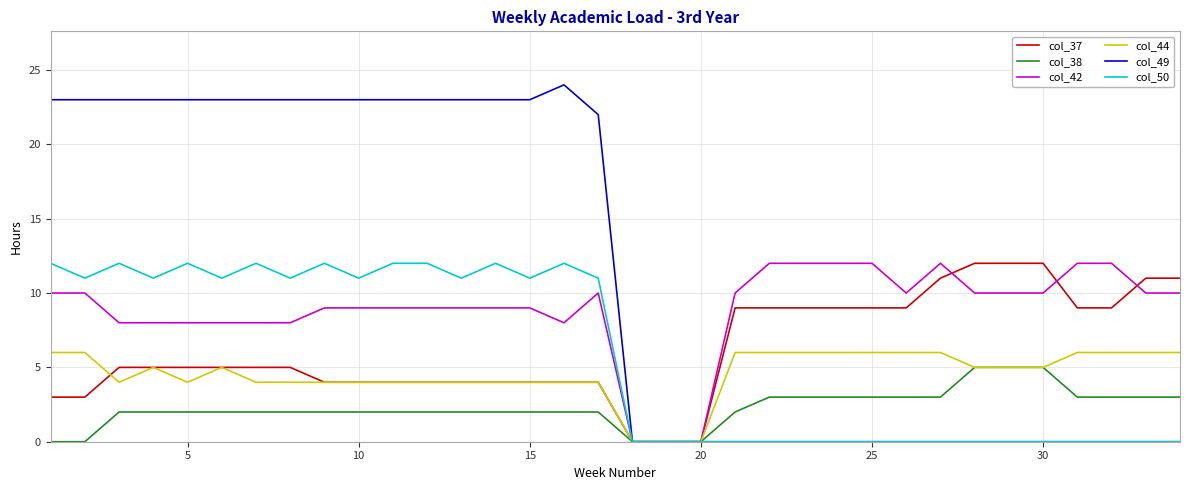

Which series has the largest total across all categories?

col_49